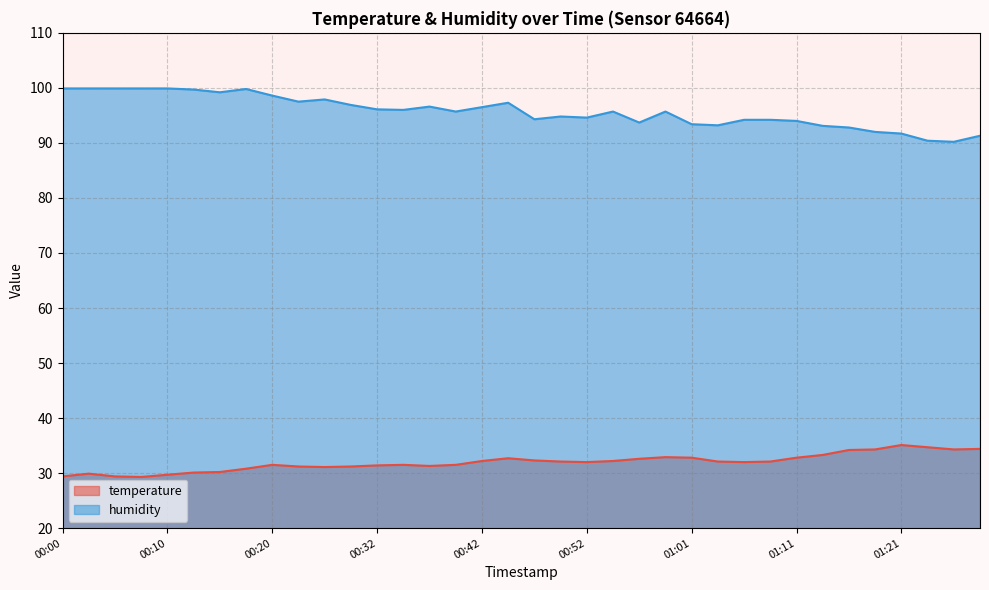

True or false: temperature has more than 1 interior local peaks.

True